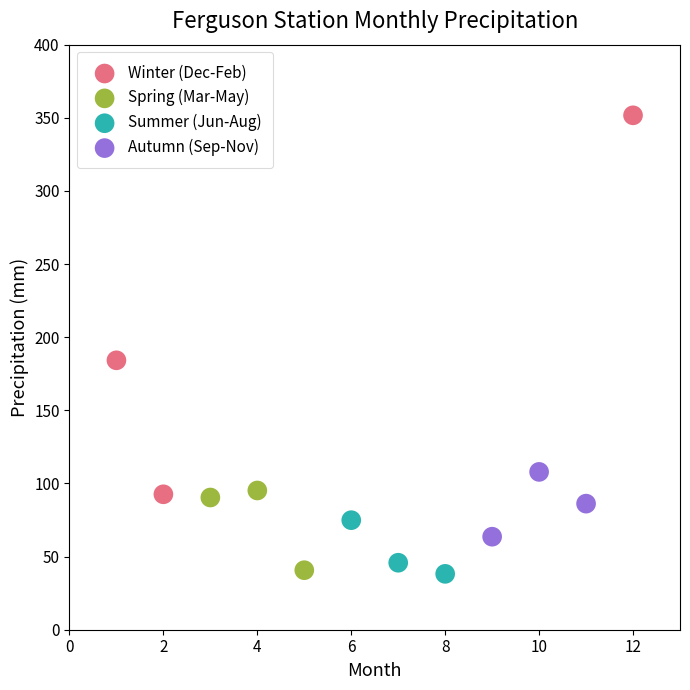

Which series contains the highest Y value?

Winter (Dec-Feb)